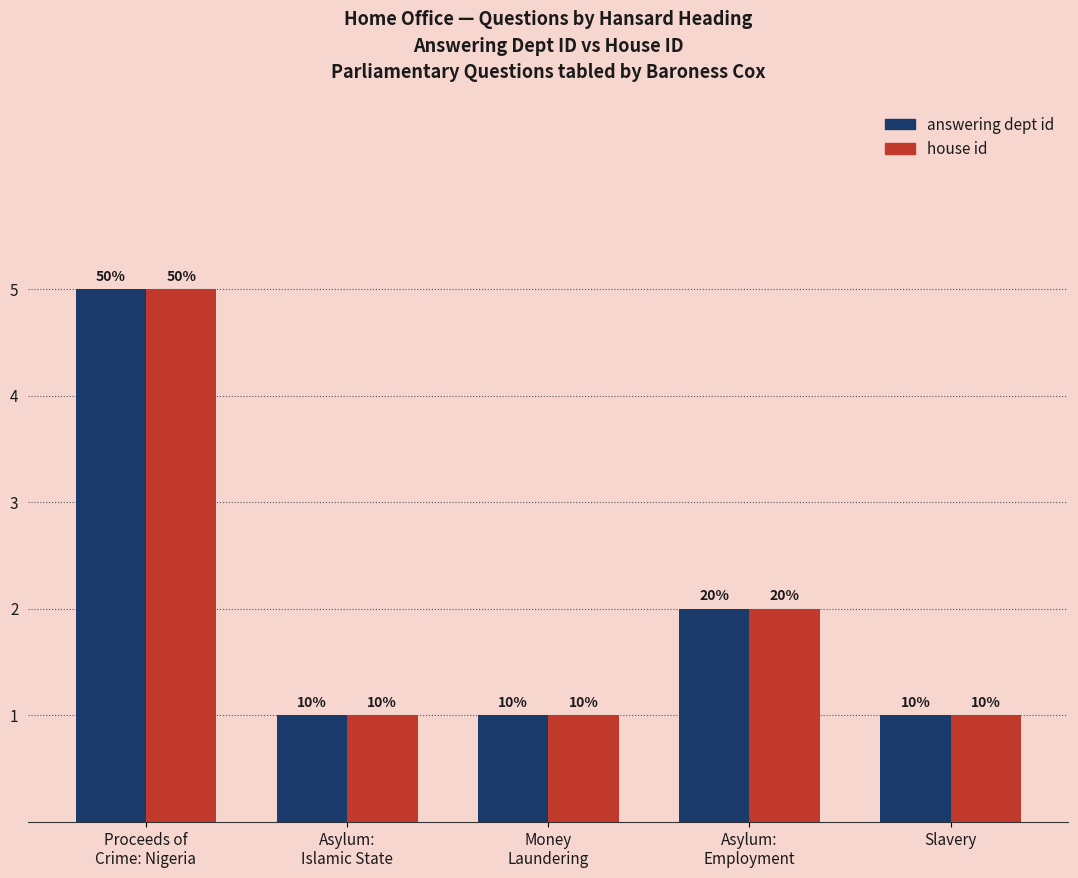

List the series in order of their peak value, highest first.

answering dept id, house id